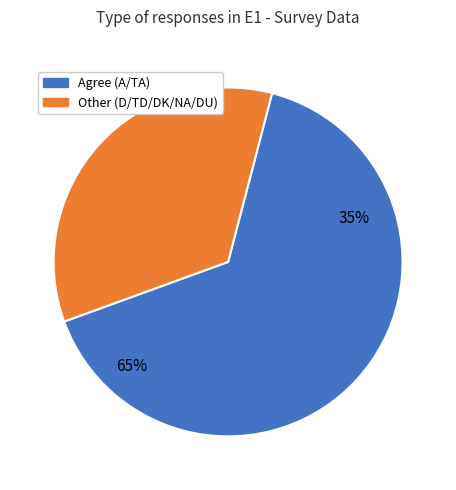

True or false: NA accounts for 3% of the total.

True